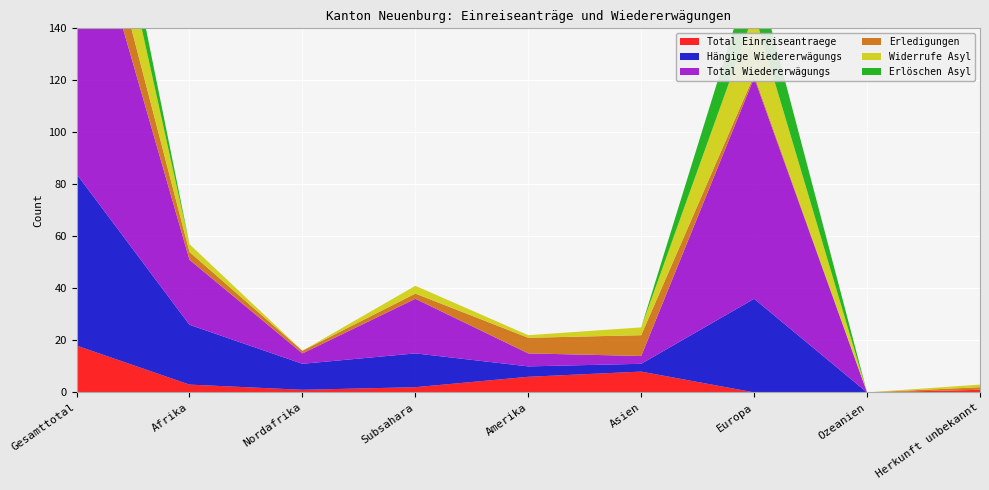

Reading right to left, what are all the values shown in this chart?

Total Einreiseantraege: 1	0	0	8	6	2	1	3	18
Hängige Wiedererwägungs: 0	0	36	3	4	13	10	23	66
Total Wiedererwägungs: 0	0	85	3	5	21	4	25	118
Erledigungen: 1	0	1	8	6	2	1	3	19
Widerrufe Asyl: 1	0	24	3	1	3	0	3	32
Erlöschen Asyl: 0	0	19	0	0	0	0	0	19